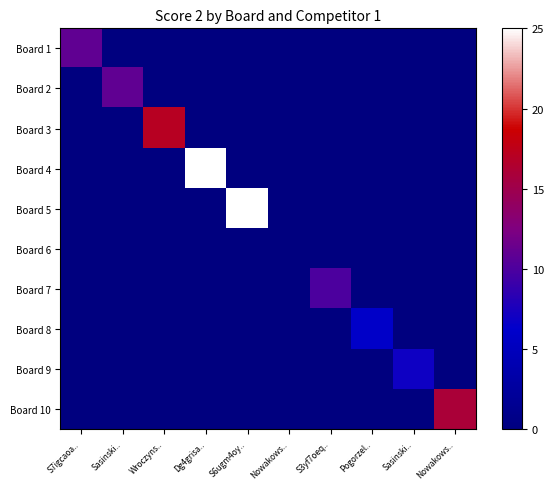

Between Sasinski.. and Nowakows.., which series saw the biggest shift?

Board 10